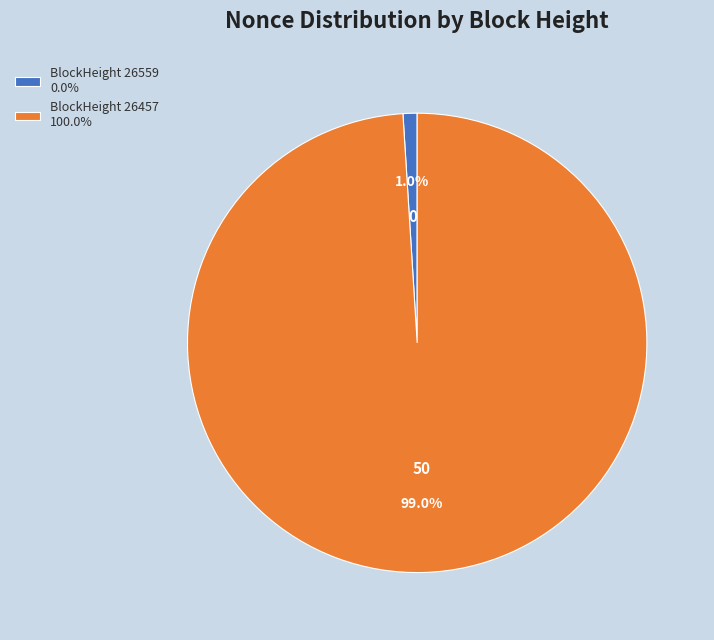

Combined, what portion of the pie is BlockHeight 26559 0.0% and BlockHeight 26457 100.0%?

100.0%